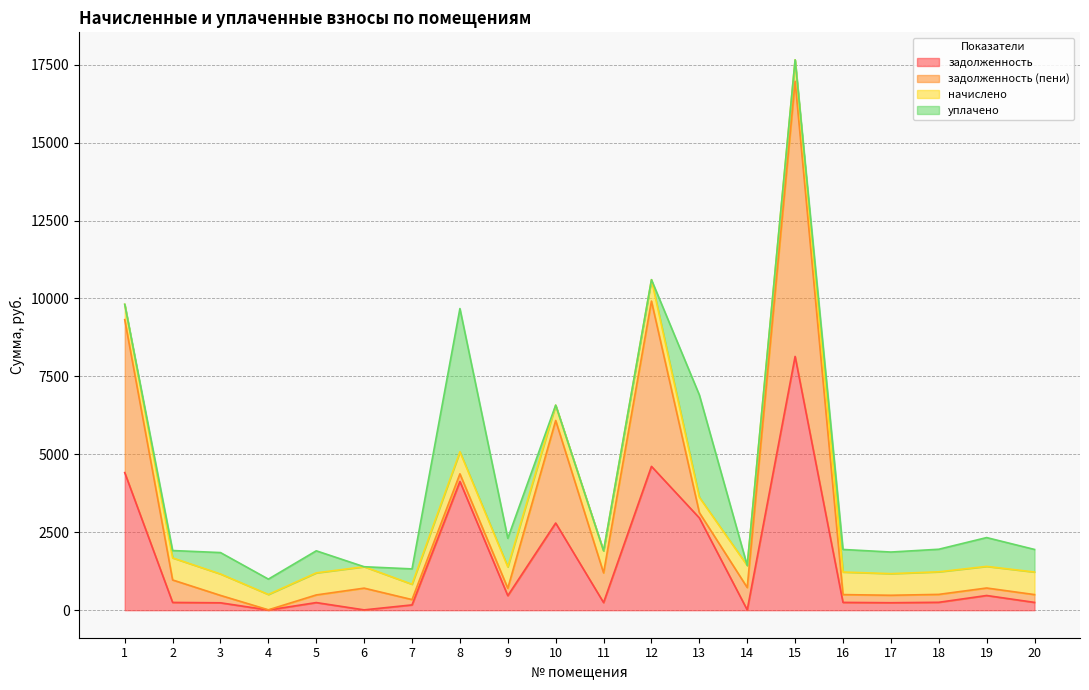

Which series changed the most between 4 and 5?

задолженность (пени)